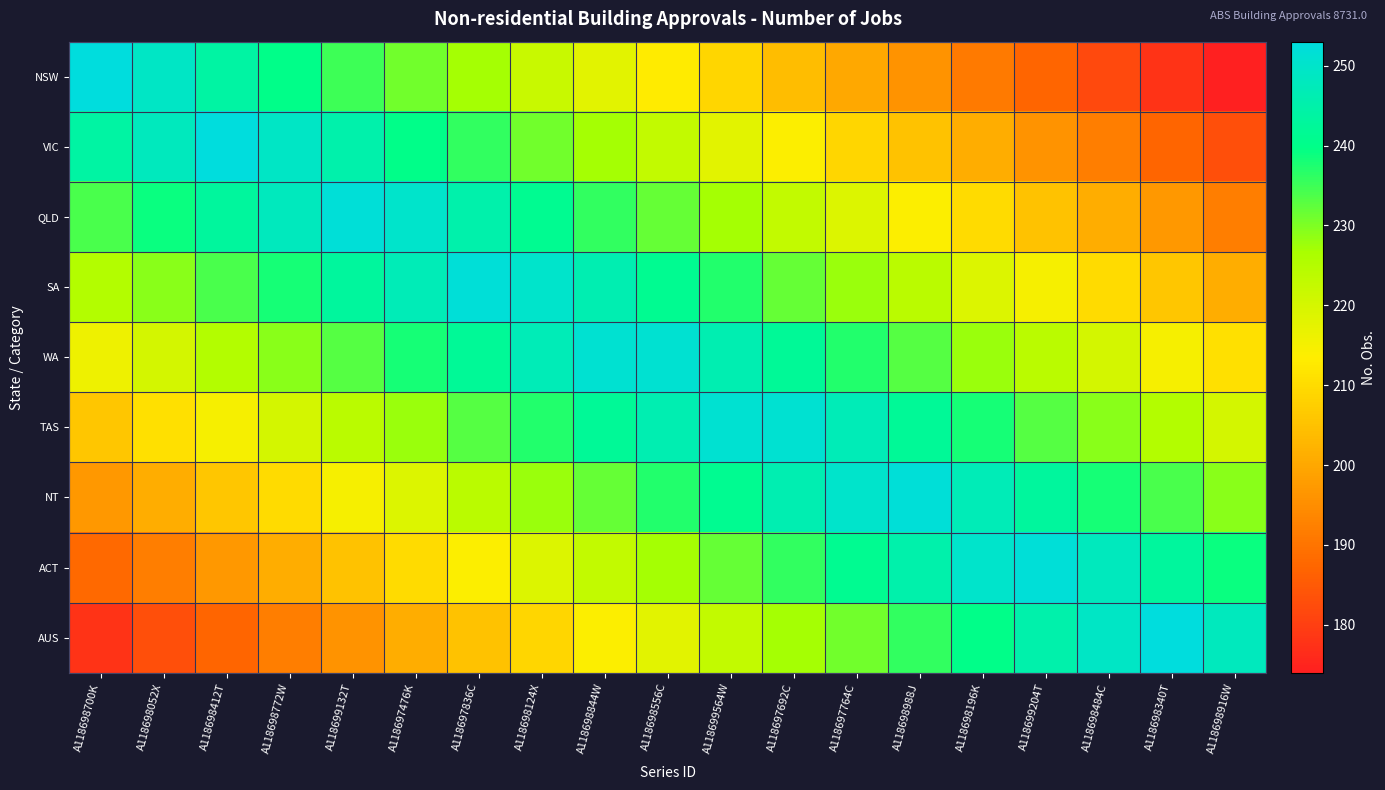

How many categories are shown in the chart?

19